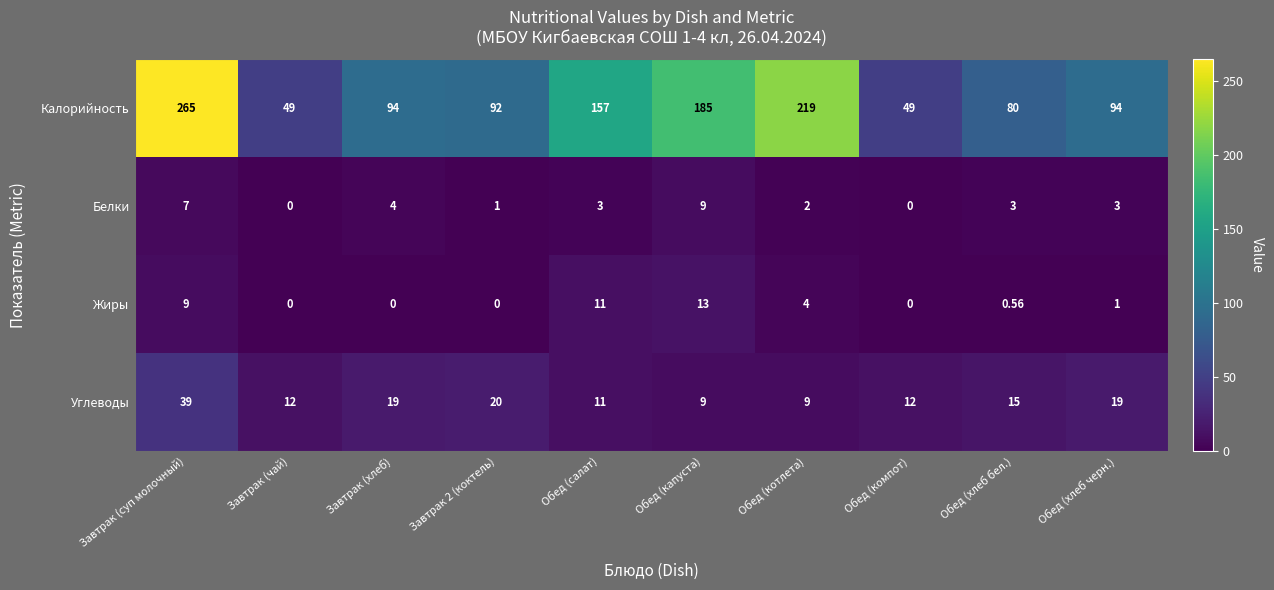

Which series has the largest total across all categories?

Калорийность